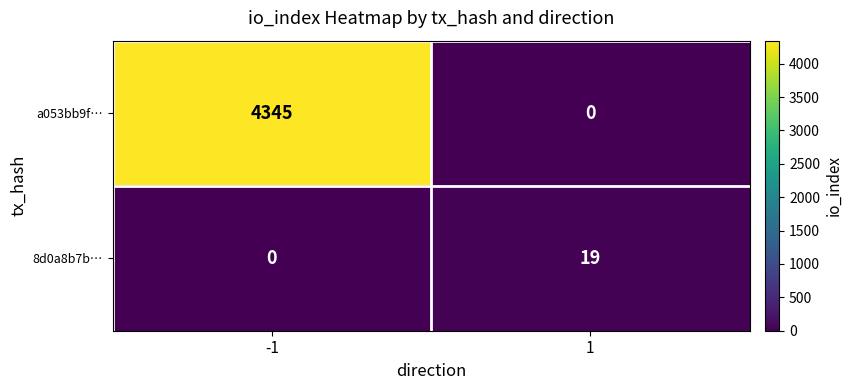

What is the total value across all series at -1?

4345